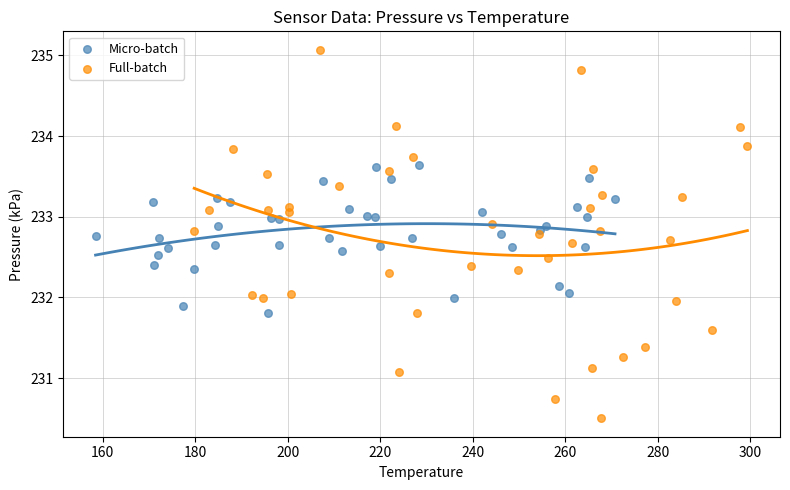

Which series has the largest Y range (max minus min)?

Full-batch